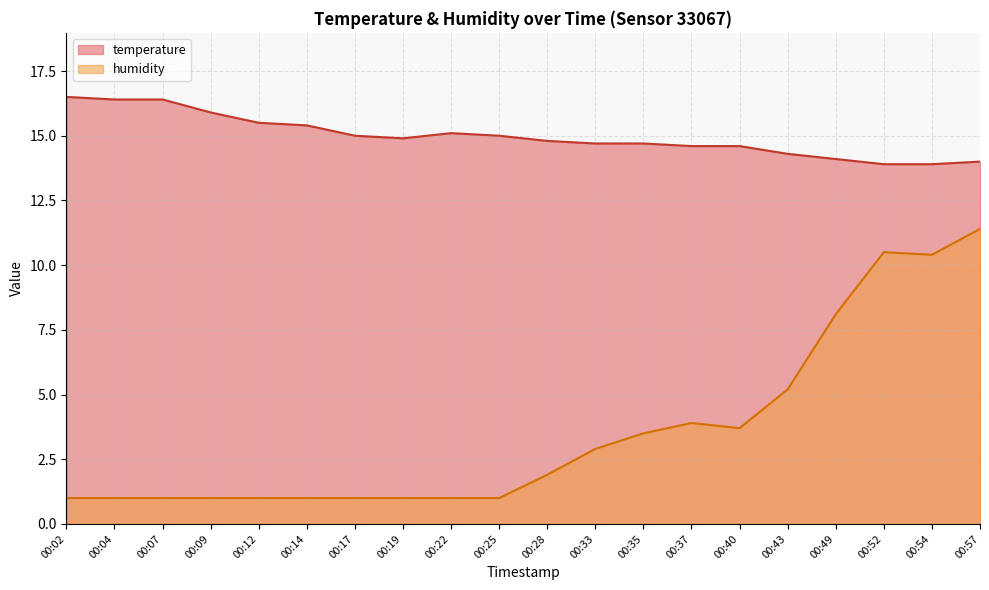

Which label corresponds to the largest value in the chart?

00:02